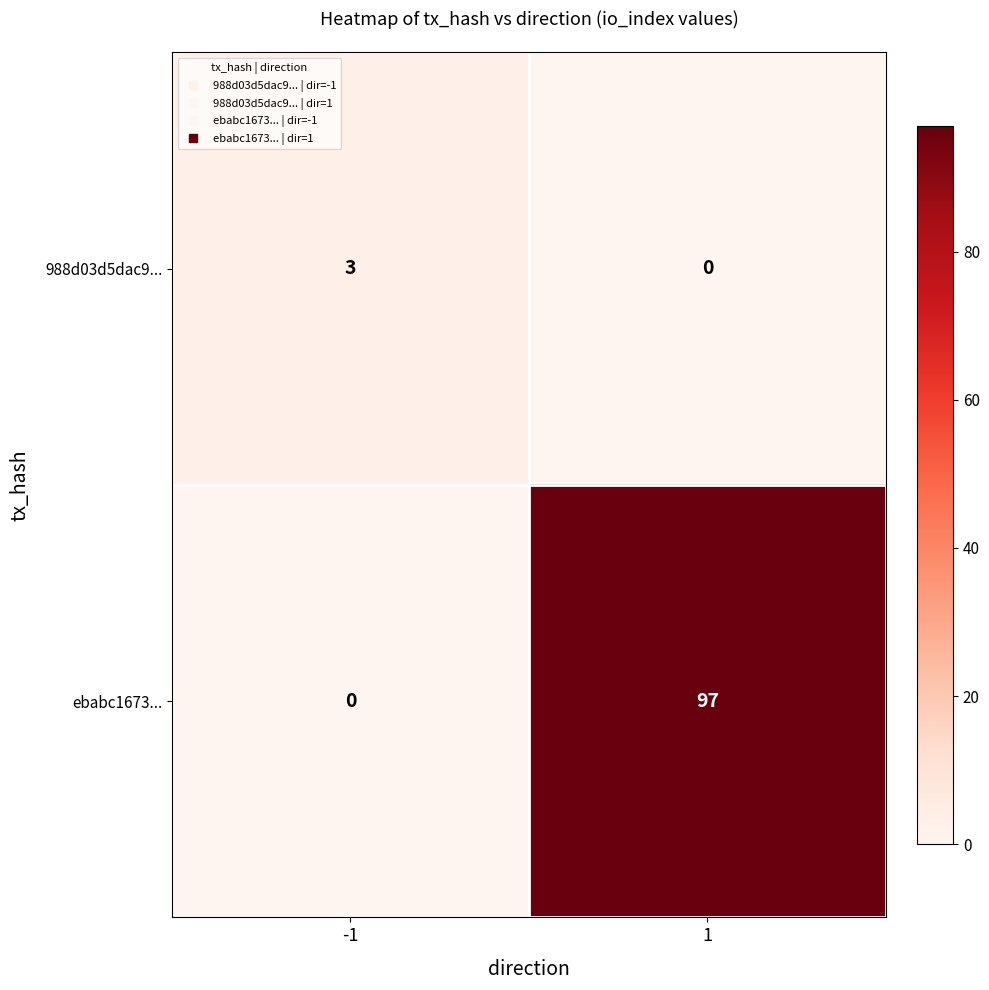

At 1, list the series in order from largest to smallest.

ebabc1673..., 988d03d5dac9...